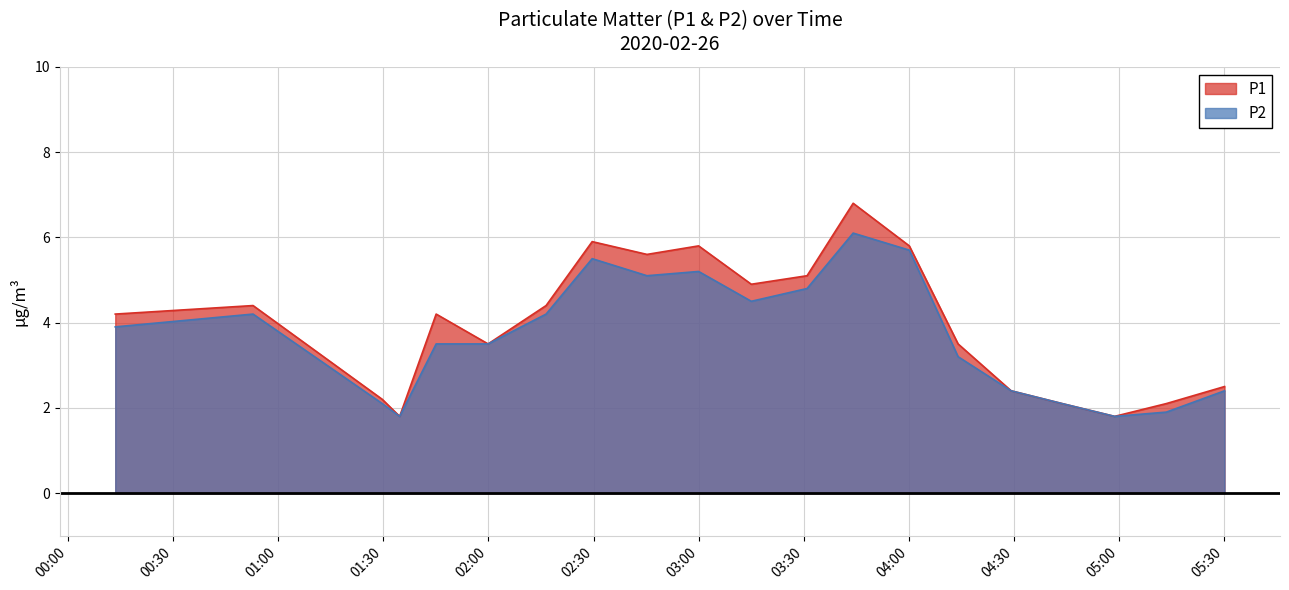

Which category has the lowest value in the P1 series?

01:34